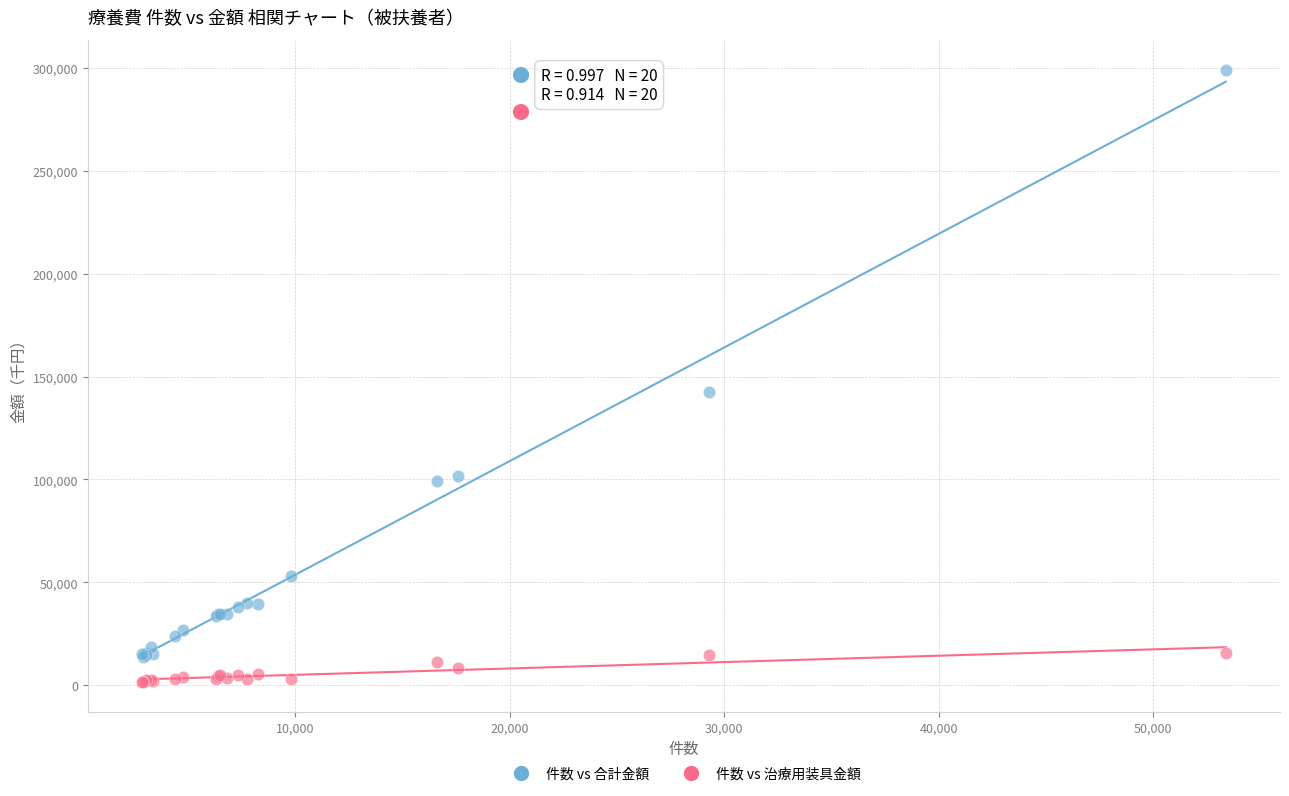

Which series contains the highest Y value?

件数 vs 合計金額